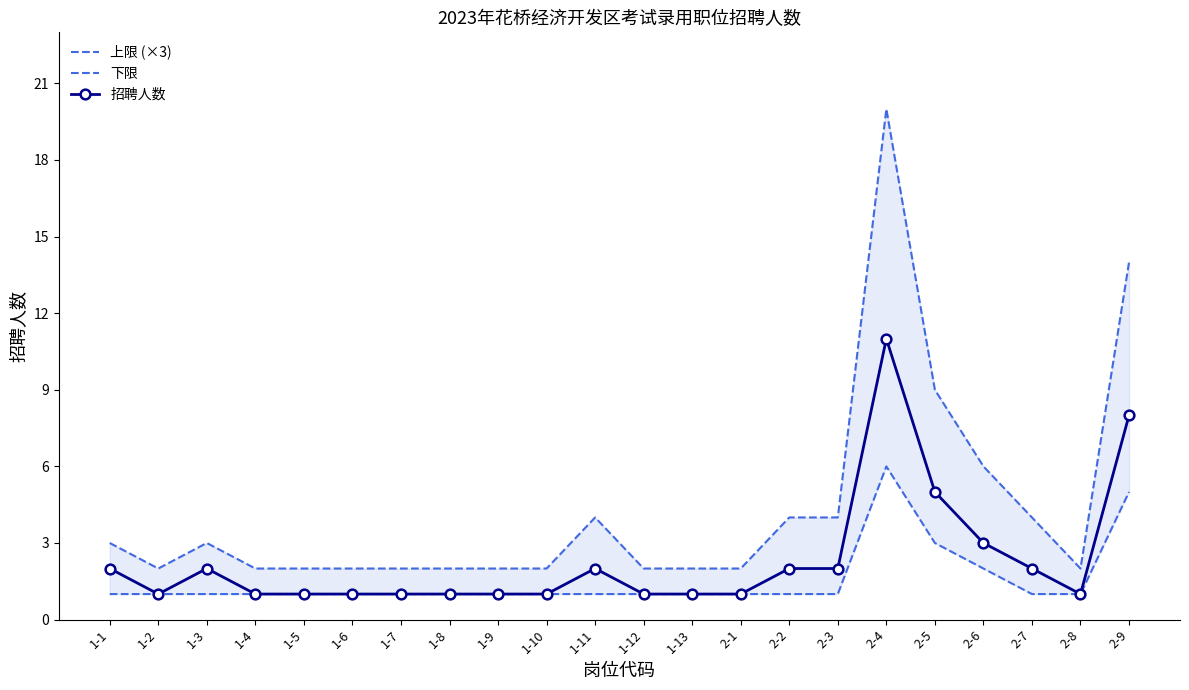

What position from the left is 1-11?

11